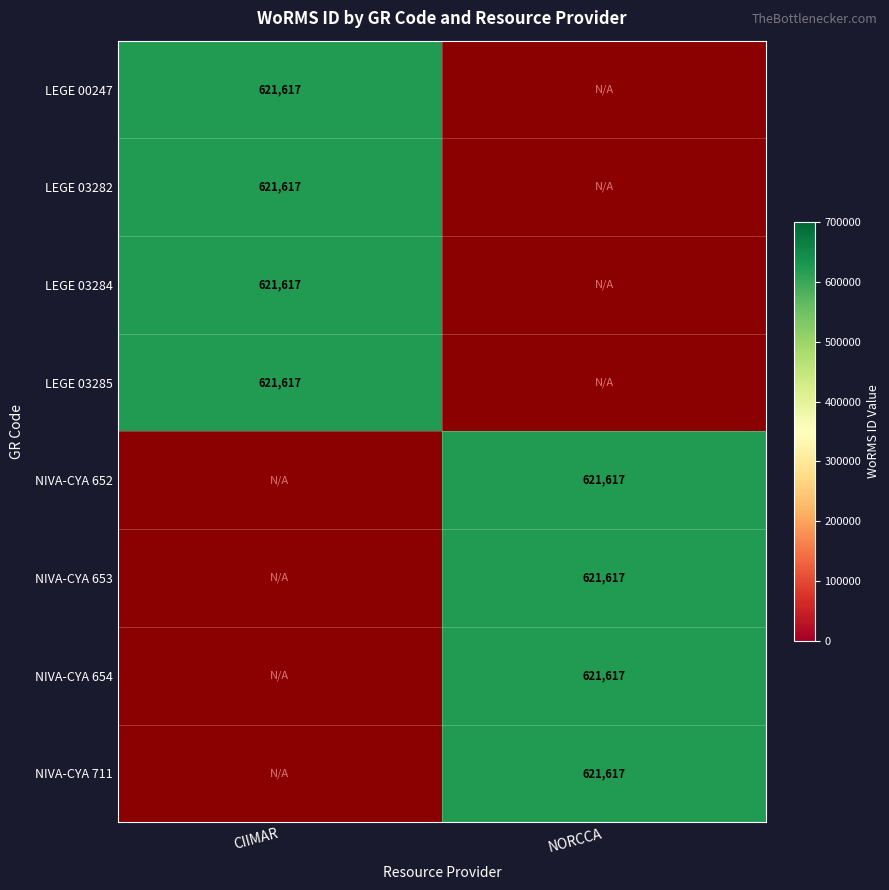

Which series has the largest total across all categories?

CIIMAR